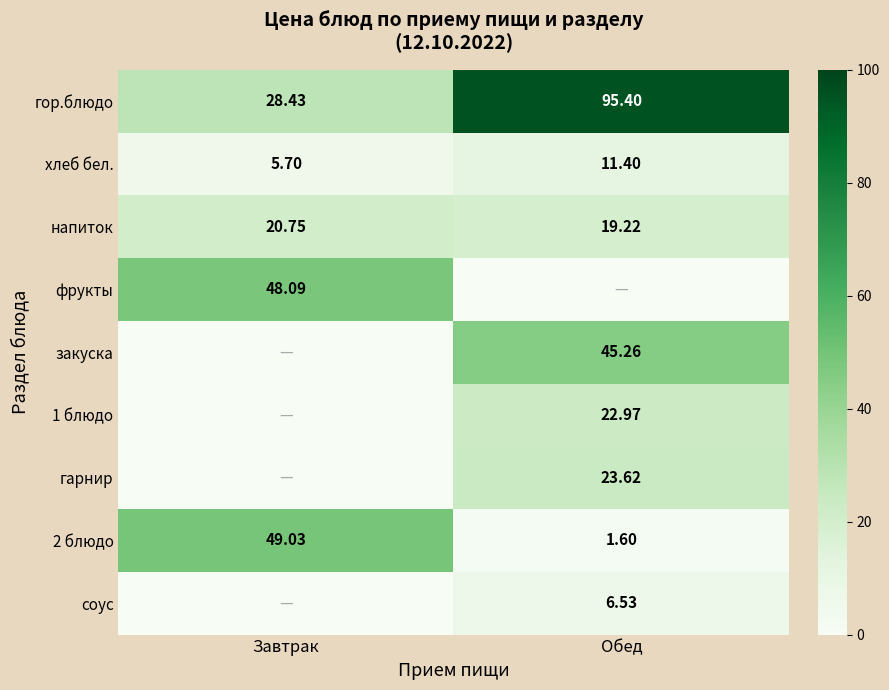

Where does the хлеб бел. series first go above 11?

Обед